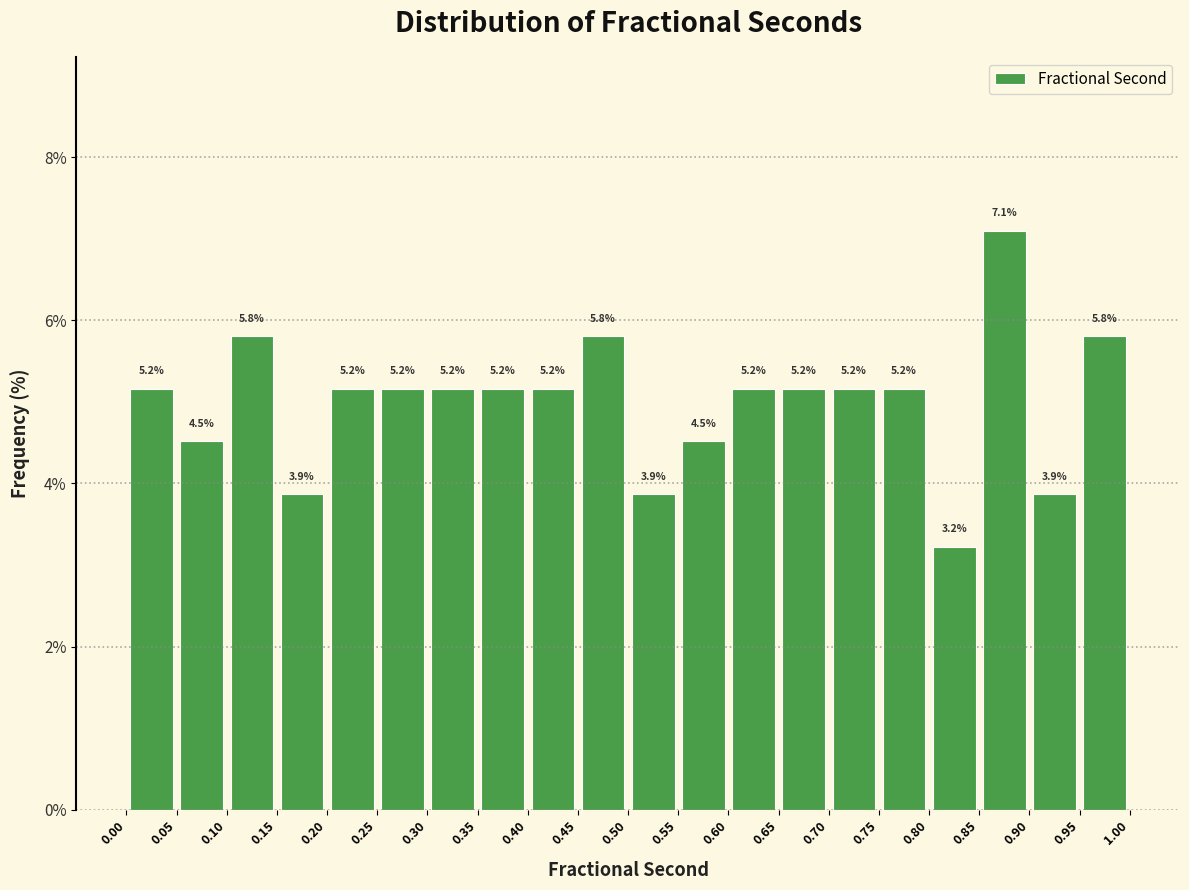

Over which range of the x-axis is the bar tallest?

0.85 to 0.90